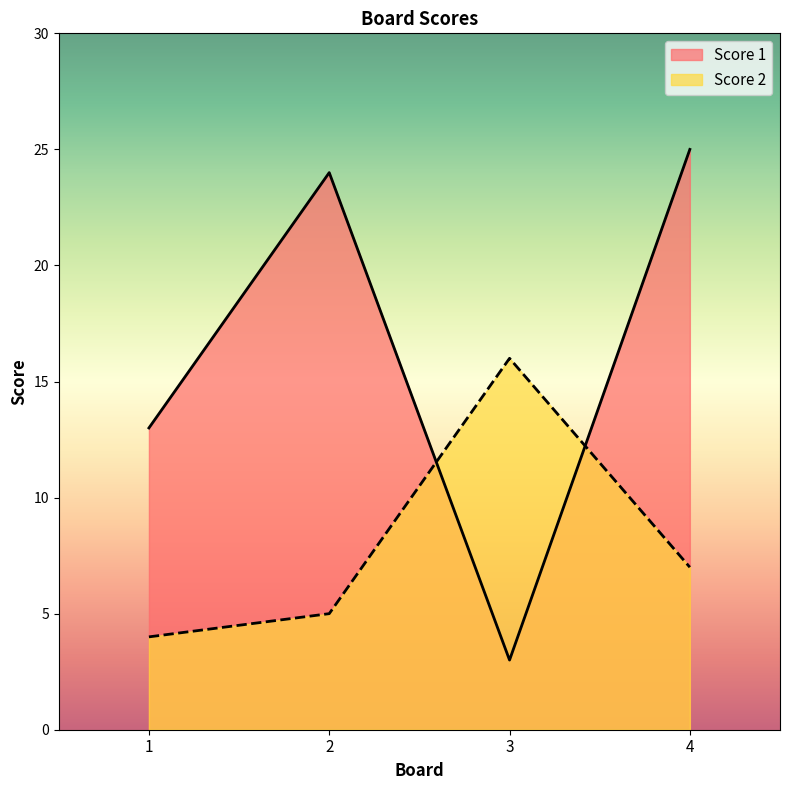

List the labels in order of Score 1 value, smallest first.

3, 1, 2, 4